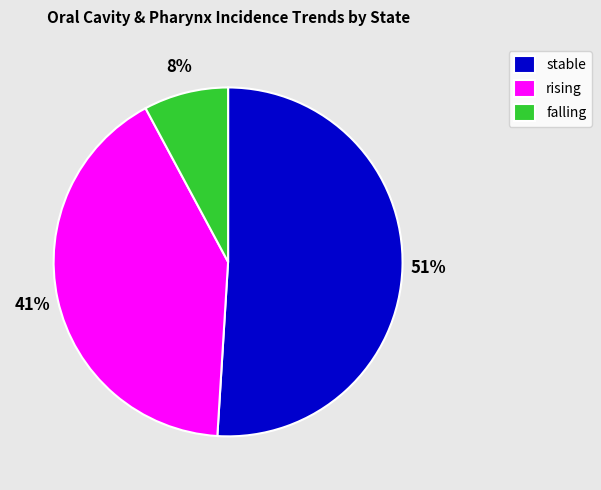

Between falling and stable, which is larger?

stable